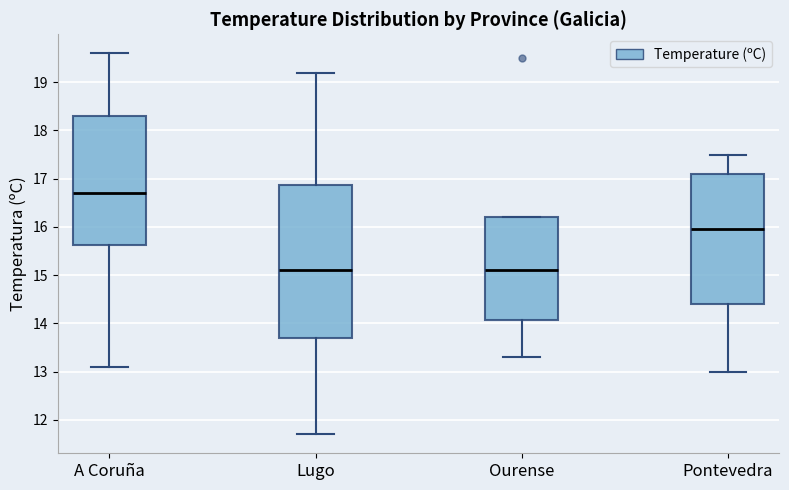

Which box is the tallest, from its lower edge to its upper edge?

Lugo